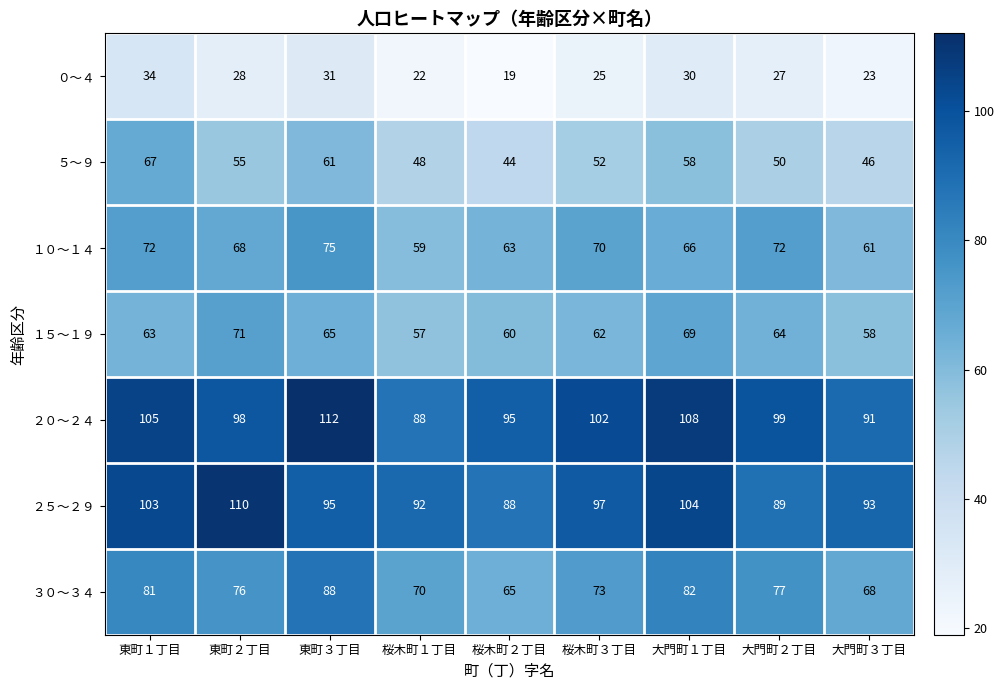

Rank the series by their maximum value, from highest to lowest.

２０～２４, ２５～２９, ３０～３４, １０～１４, １５～１９, ５～９, ０～４